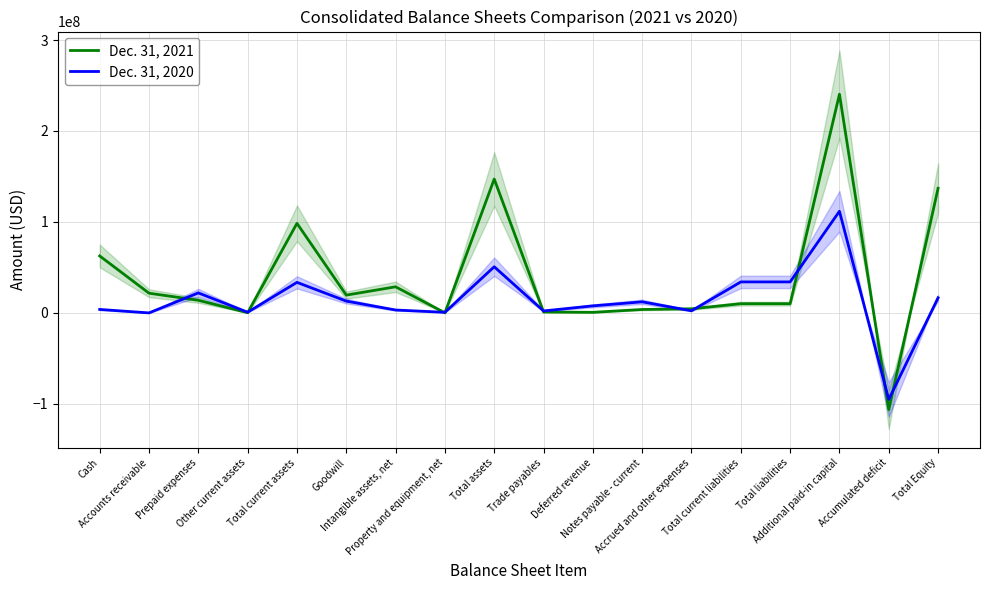

Between Deferred revenue and Total current liabilities, which series saw the biggest shift?

Dec. 31, 2020